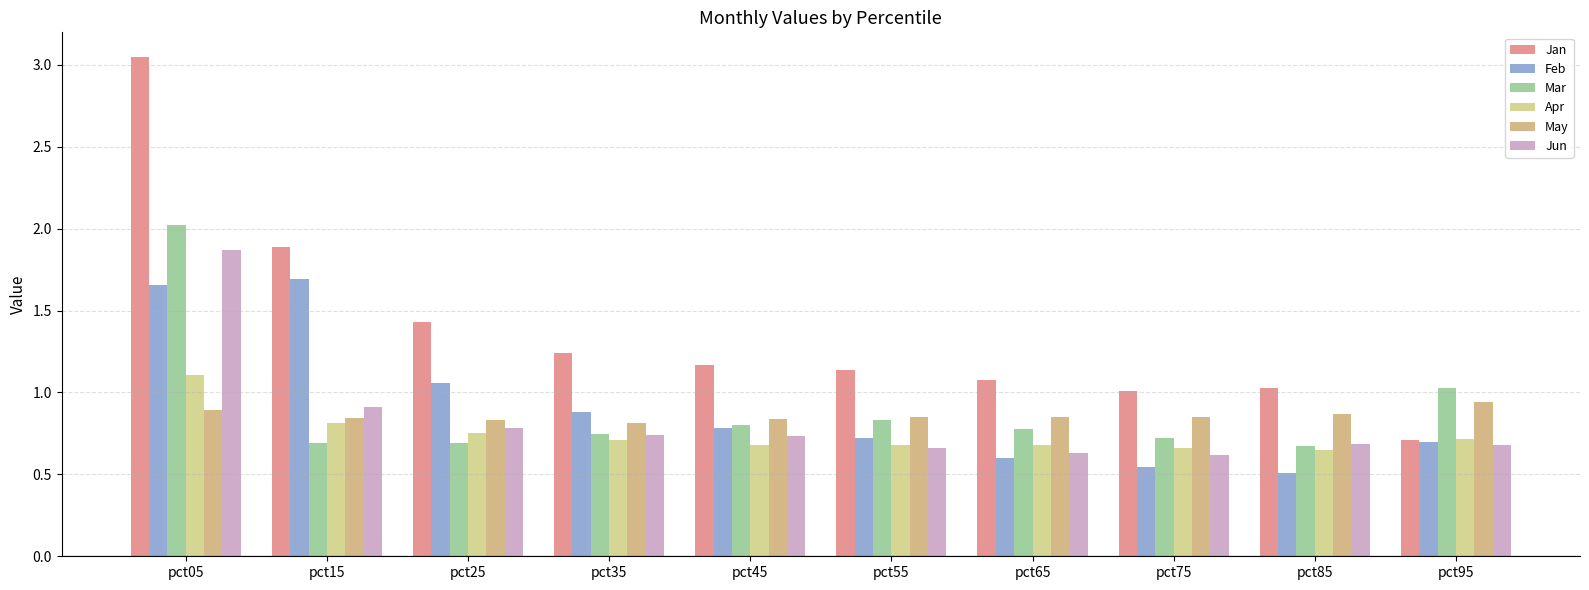

At which category is the sum across all series the highest?

pct05